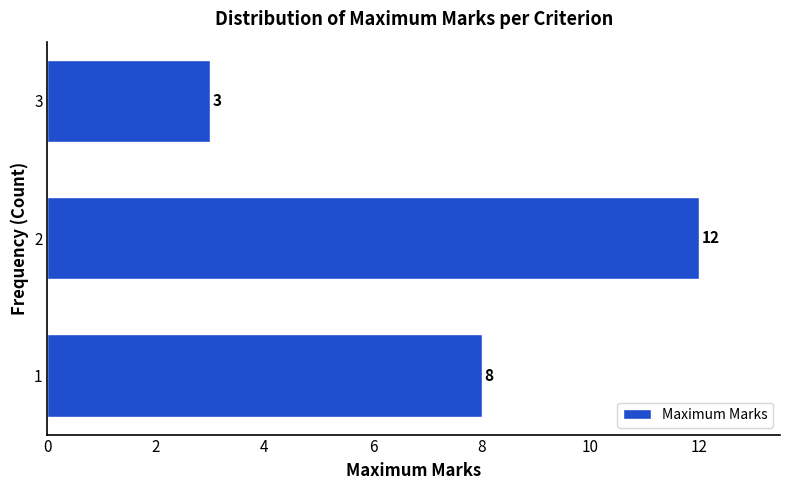

Reading bottom to top, what are all the values shown in this chart?

8	12	3